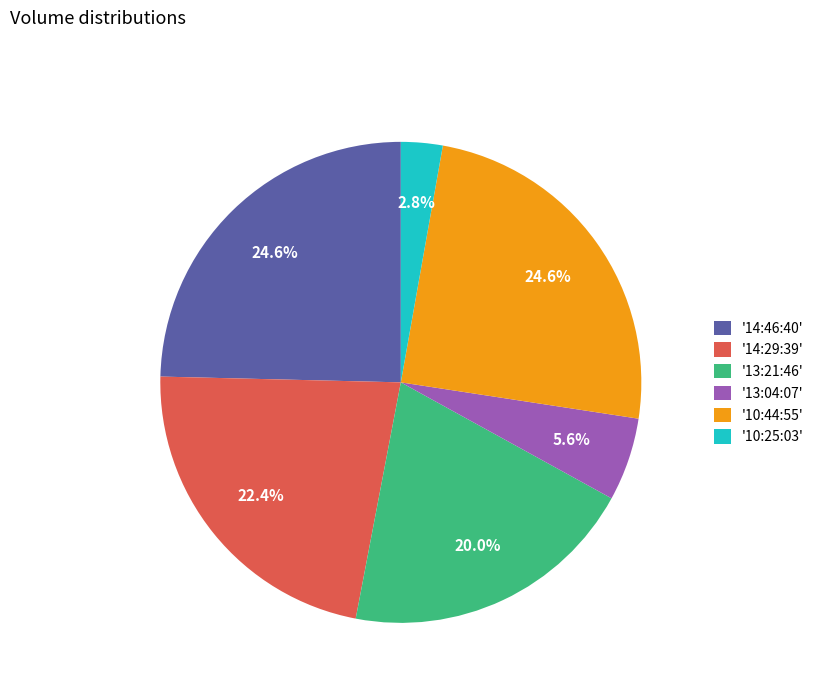

What is the smallest slice in the pie chart?

'10:25:03'